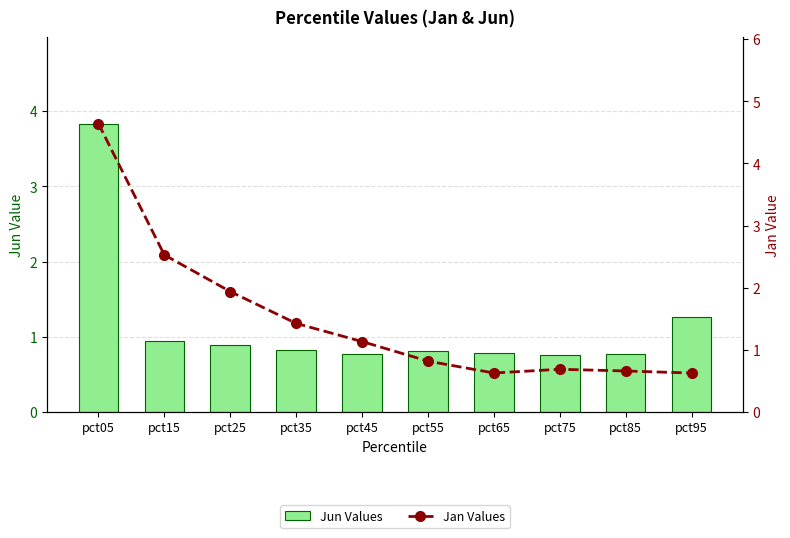

Reading left to right, transcribe all the data shown in this chart.

Jun Values: pct05=3.8	pct15=0.9	pct25=0.9	pct35=0.8	pct45=0.8	pct55=0.8	pct65=0.8	pct75=0.8	pct85=0.8	pct95=1.3
Jan Values: pct05=4.6	pct15=2.5	pct25=1.9	pct35=1.4	pct45=1.1	pct55=0.8	pct65=0.6	pct75=0.7	pct85=0.7	pct95=0.6